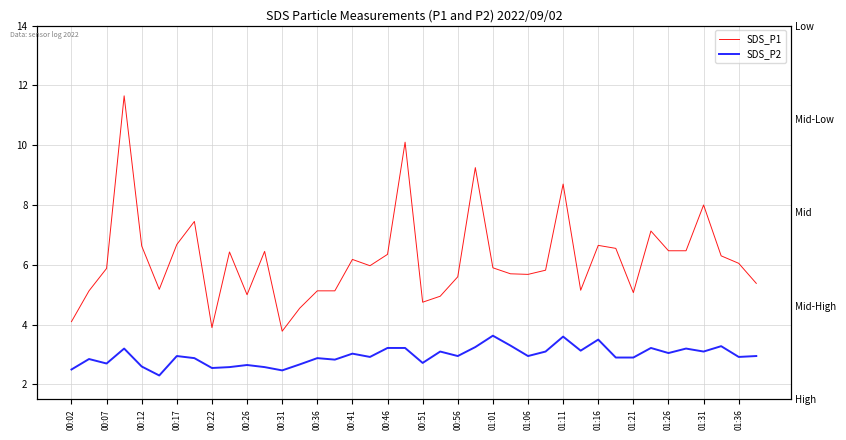

Rank the series at 00:46 from highest to lowest value.

SDS_P1, SDS_P2